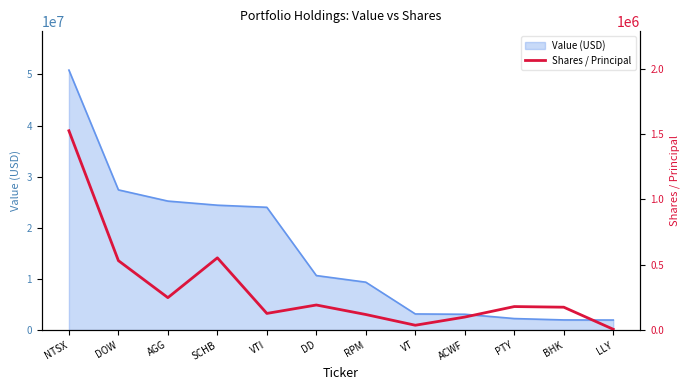

True or false: the data shows 99484 at ACWF.

True